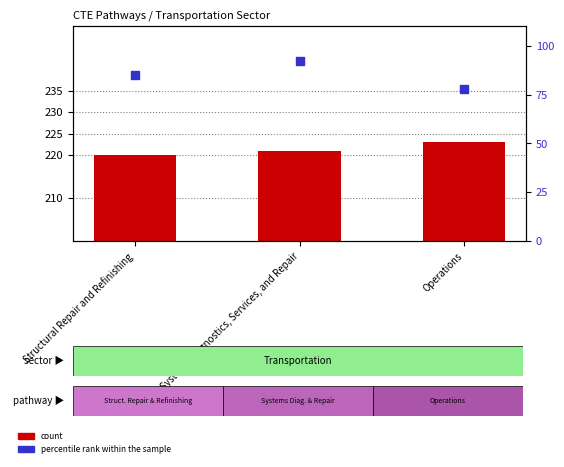

At how many categories does at least one series exceed 78?

3